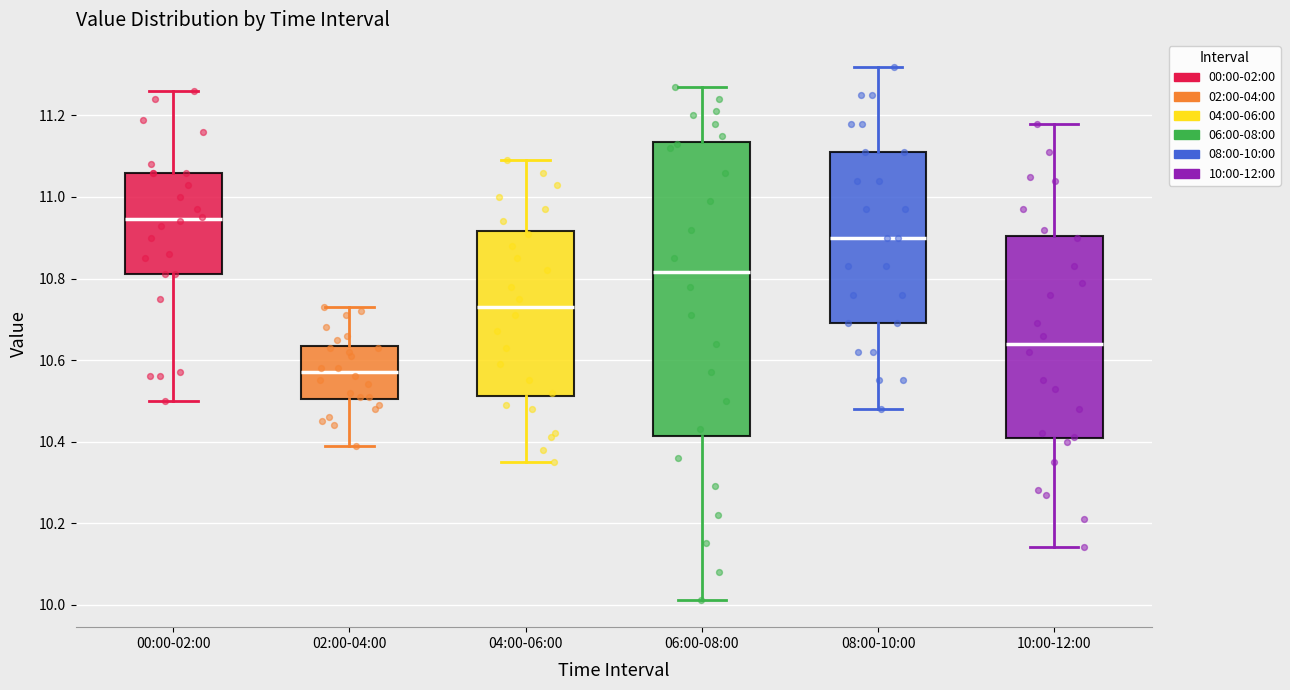

Reading left to right, read every box against the y-axis: the position of its median line, the range the box covers, and the ends of its whiskers. The values are not printed on the chart, so give them approximately, as read against the axis.

00:00-02:00: median 10.94, box 10.82 to 11.06, whiskers 10.50 to 11.26
02:00-04:00: median 10.58, box 10.50 to 10.64, whiskers 10.40 to 10.74
04:00-06:00: median 10.74, box 10.52 to 10.92, whiskers 10.36 to 11.10
06:00-08:00: median 10.82, box 10.42 to 11.14, whiskers 10.02 to 11.28
08:00-10:00: median 10.90, box 10.70 to 11.12, whiskers 10.48 to 11.32
10:00-12:00: median 10.64, box 10.40 to 10.90, whiskers 10.14 to 11.18